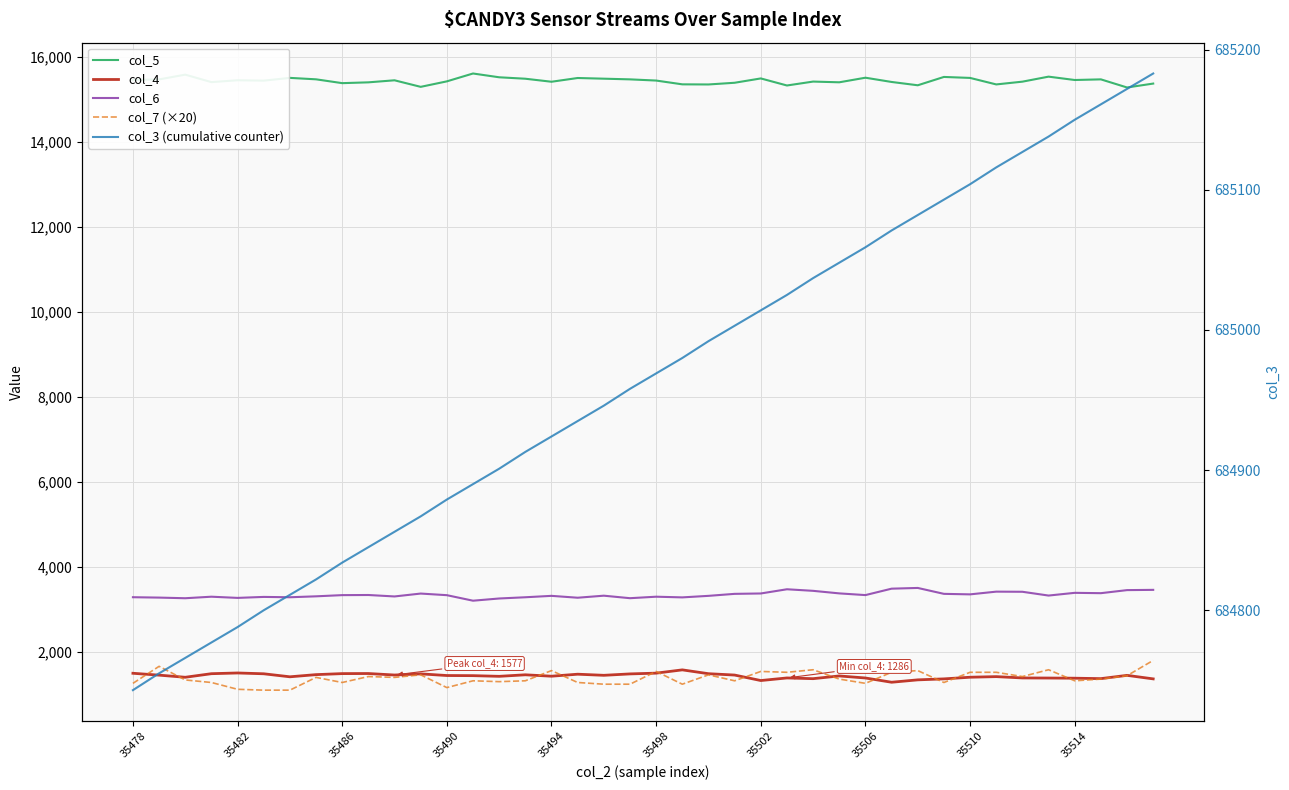

What is the maximum value shown in the chart?

685183